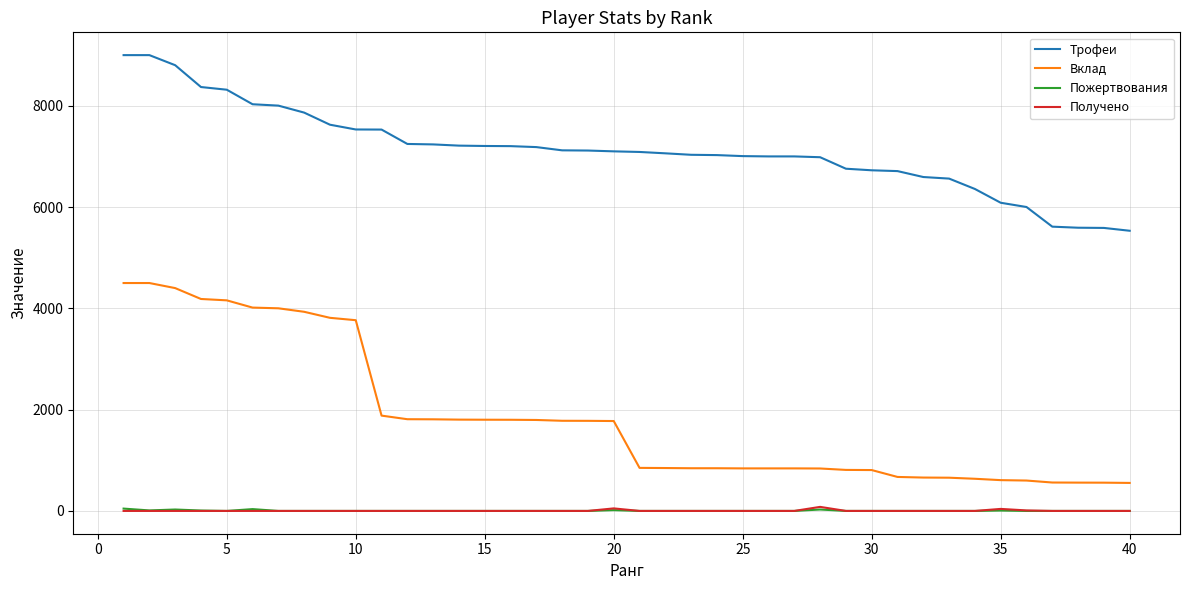

What is the difference between the second highest and second lowest values in the Трофеи series?

3412